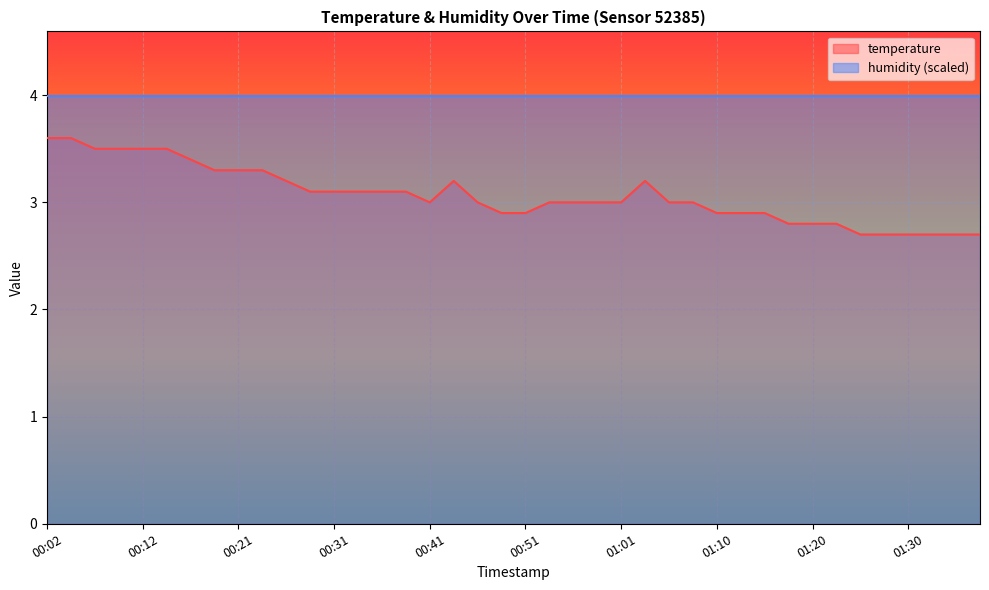

Reading left to right, what are all the values shown in this chart?

3.6	3.6	3.5	3.5	3.5	3.5	3.4	3.3	3.3	3.3	3.2	3.1	3.1	3.1	3.1	3.1	3.0	3.2	3.0	2.9	2.9	3.0	3.0	3.0	3.0	3.2	3.0	3.0	2.9	2.9	2.9	2.8	2.8	2.8	2.7	2.7	2.7	2.7	2.7	2.7